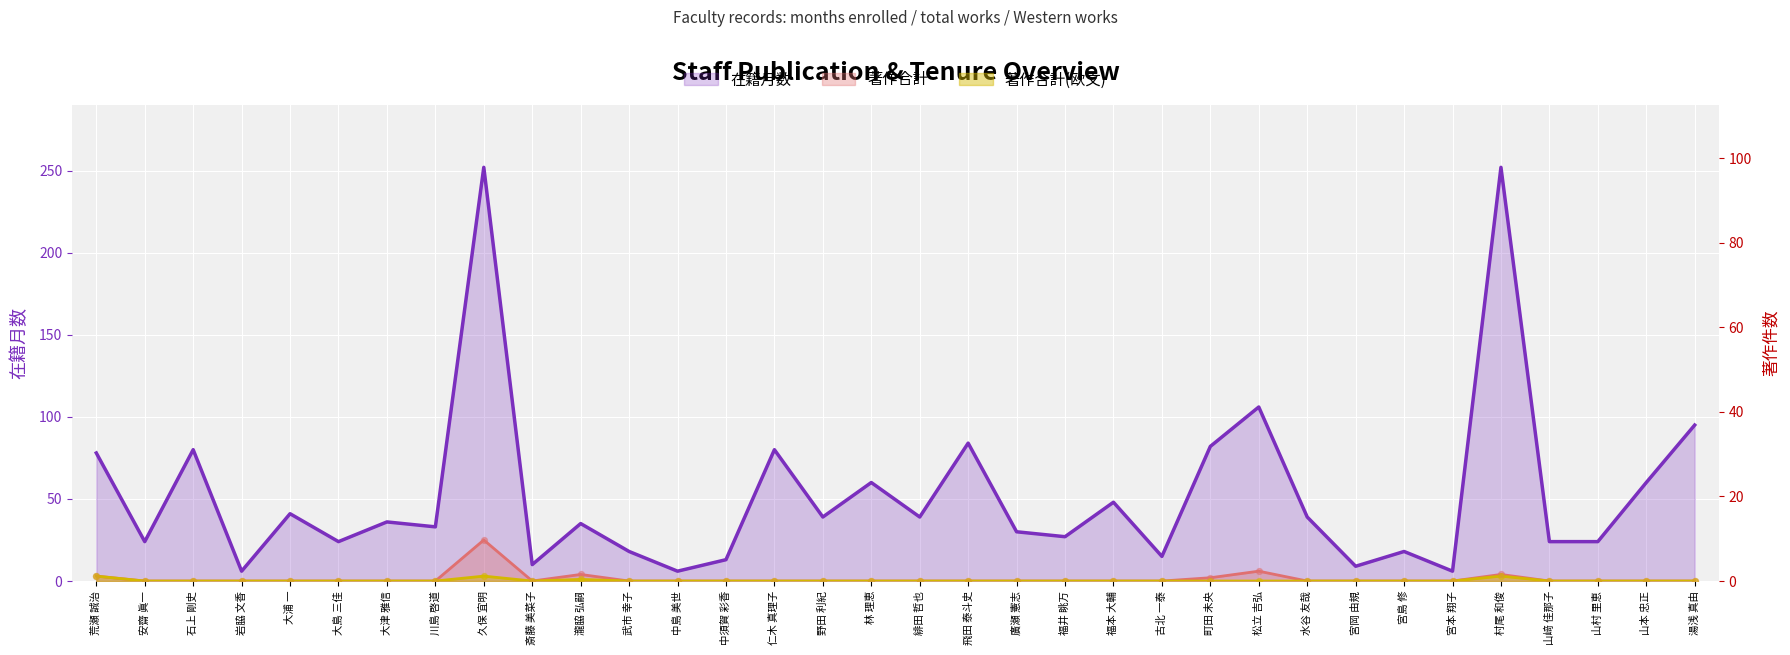

At which category is the sum across all series the highest?

久保 宜明